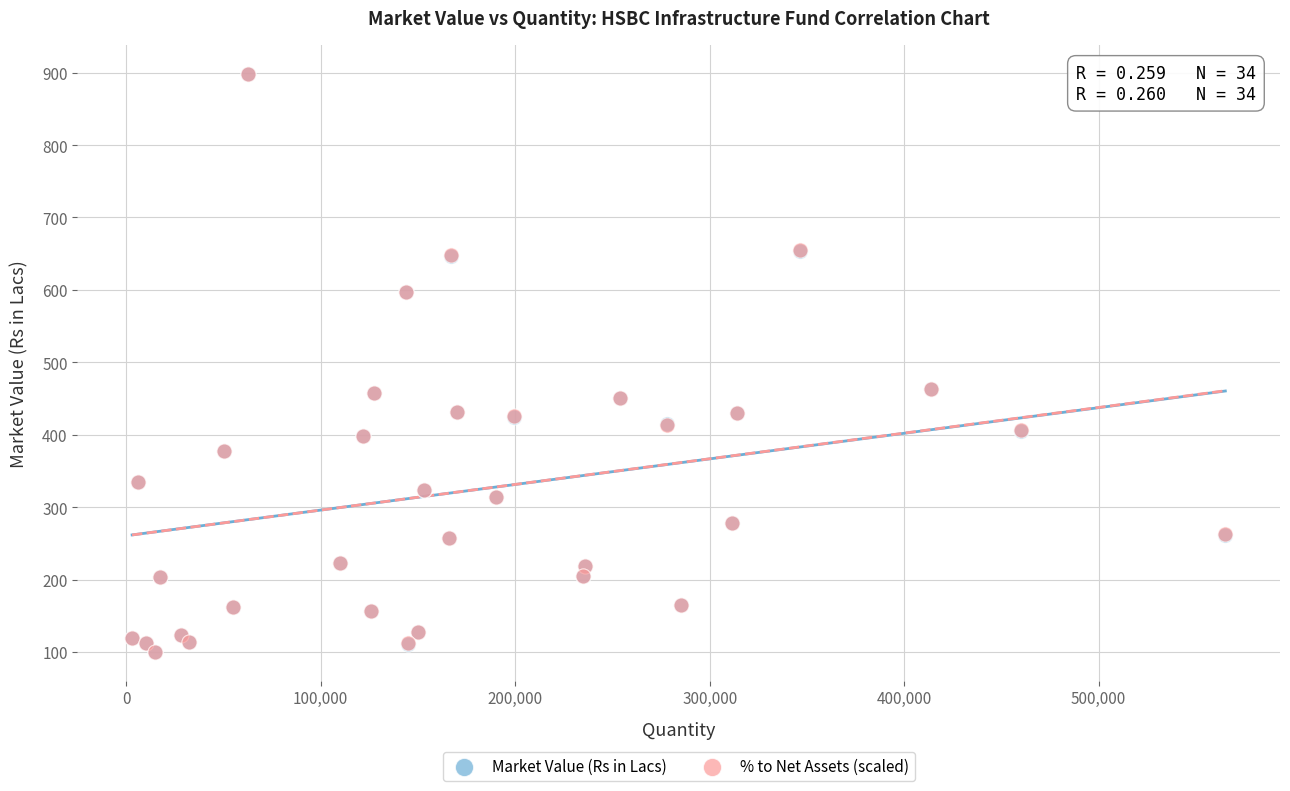

What are all the series names shown in the legend?

Market Value (Rs in Lacs), % to Net Assets (scaled)